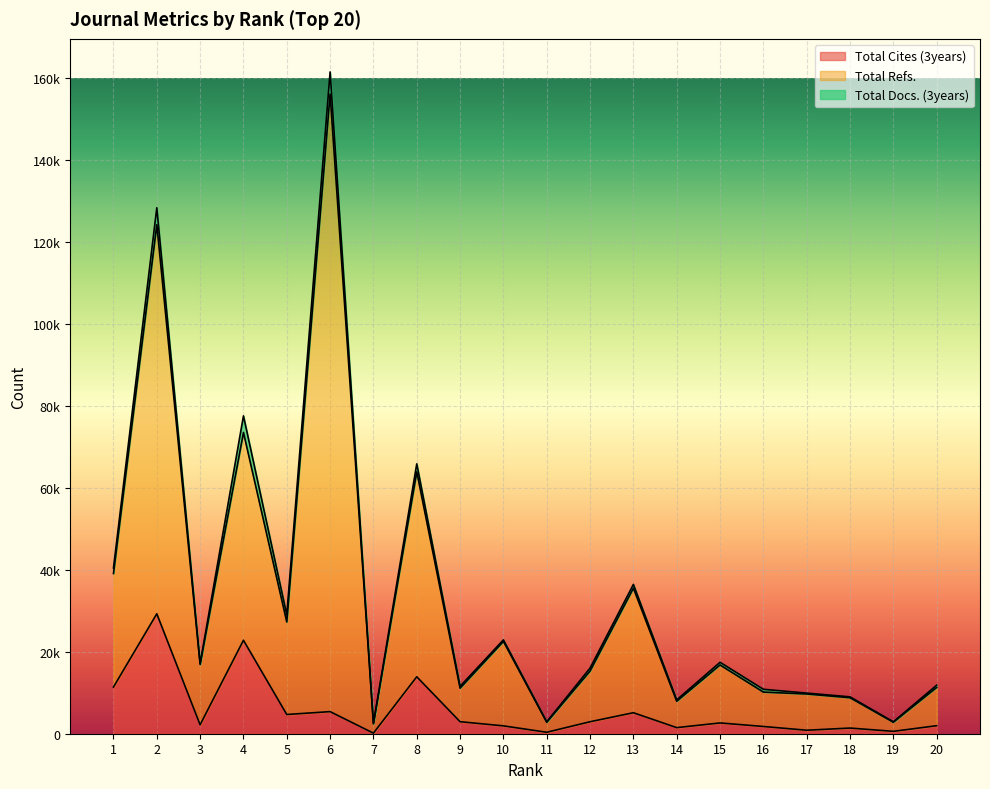

True or false: Total Refs. has a value of 2438 at 7.

True